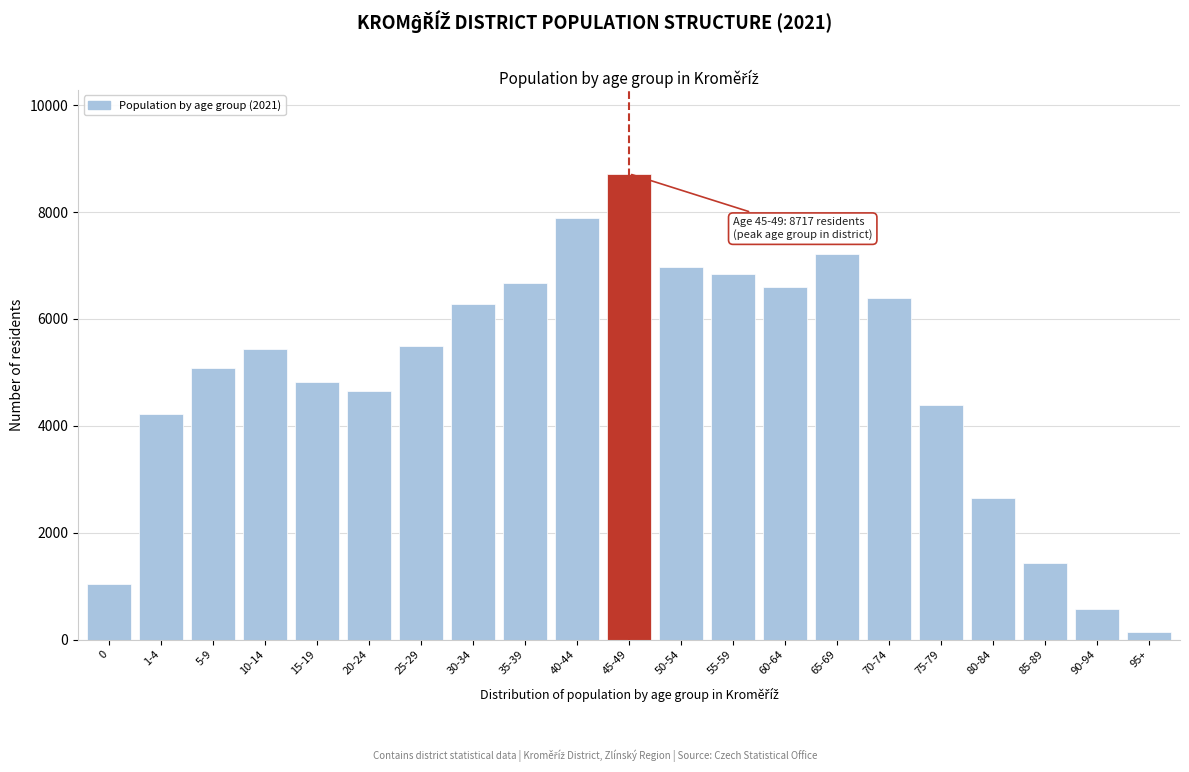

Reading left to right, transcribe all the data shown in this chart.

0=1035	1-4=4225	5-9=5081	10-14=5437	15-19=4827	20-24=4647	25-29=5502	30-34=6273	35-39=6668	40-44=7881	45-49=8717	50-54=6963	55-59=6831	60-64=6588	65-69=7217	70-74=6388	75-79=4382	80-84=2648	85-89=1426	90-94=574	95+=135